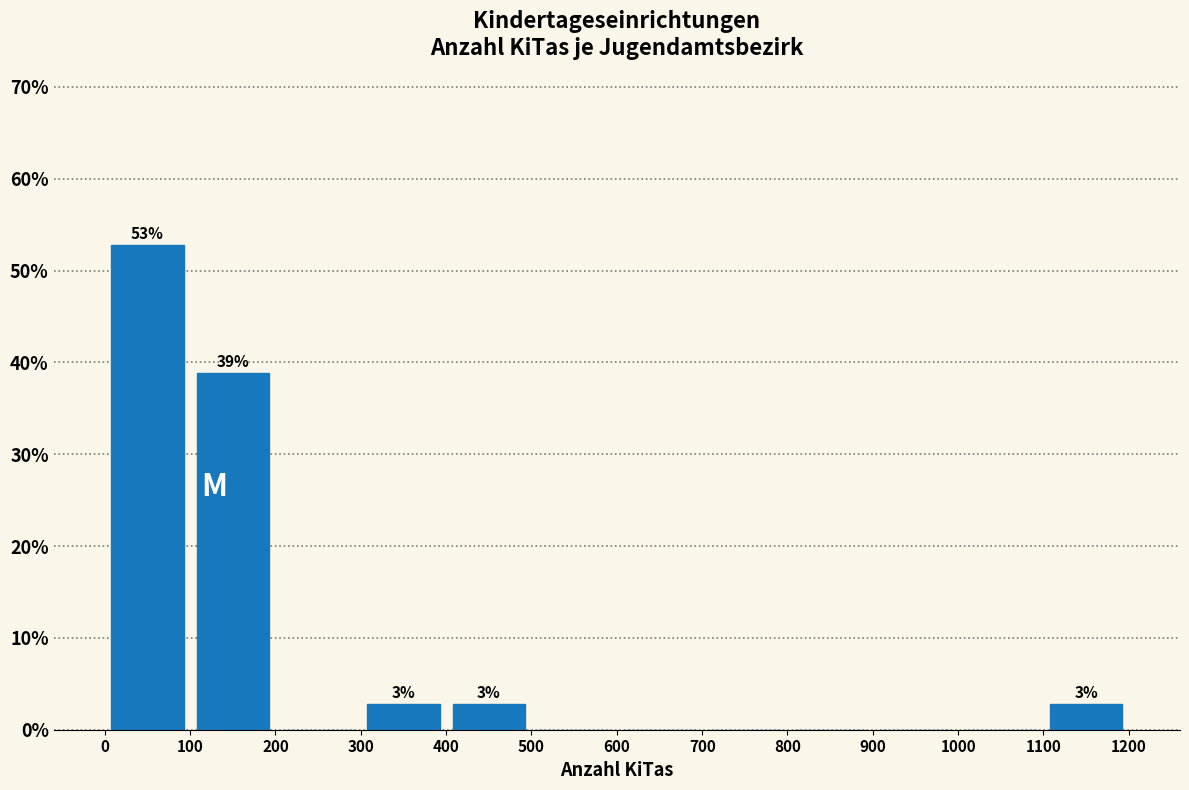

Which range on the x-axis has the tallest bar?

0 to 100